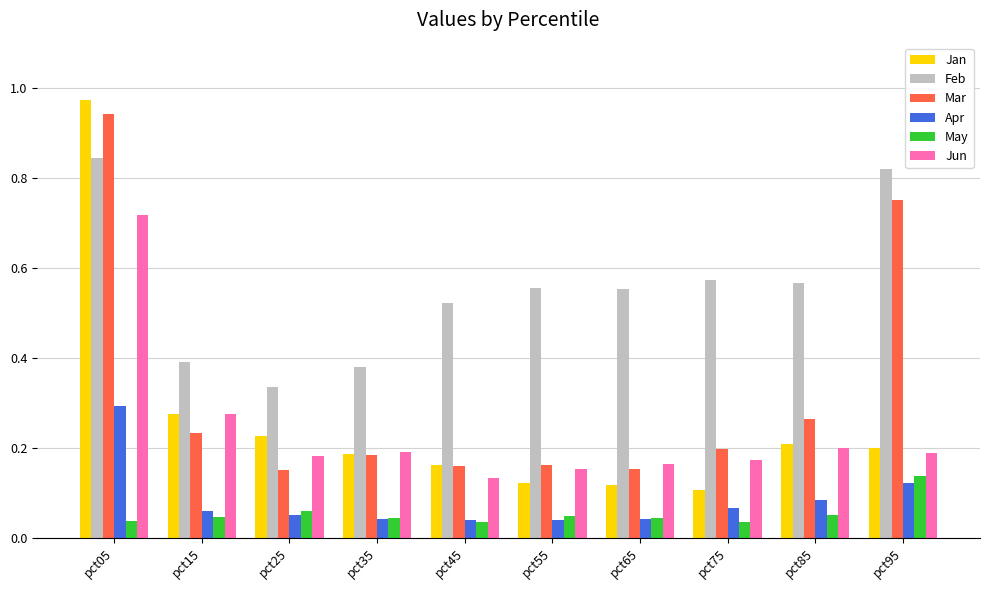

At which label does Jun reach its minimum?

pct45